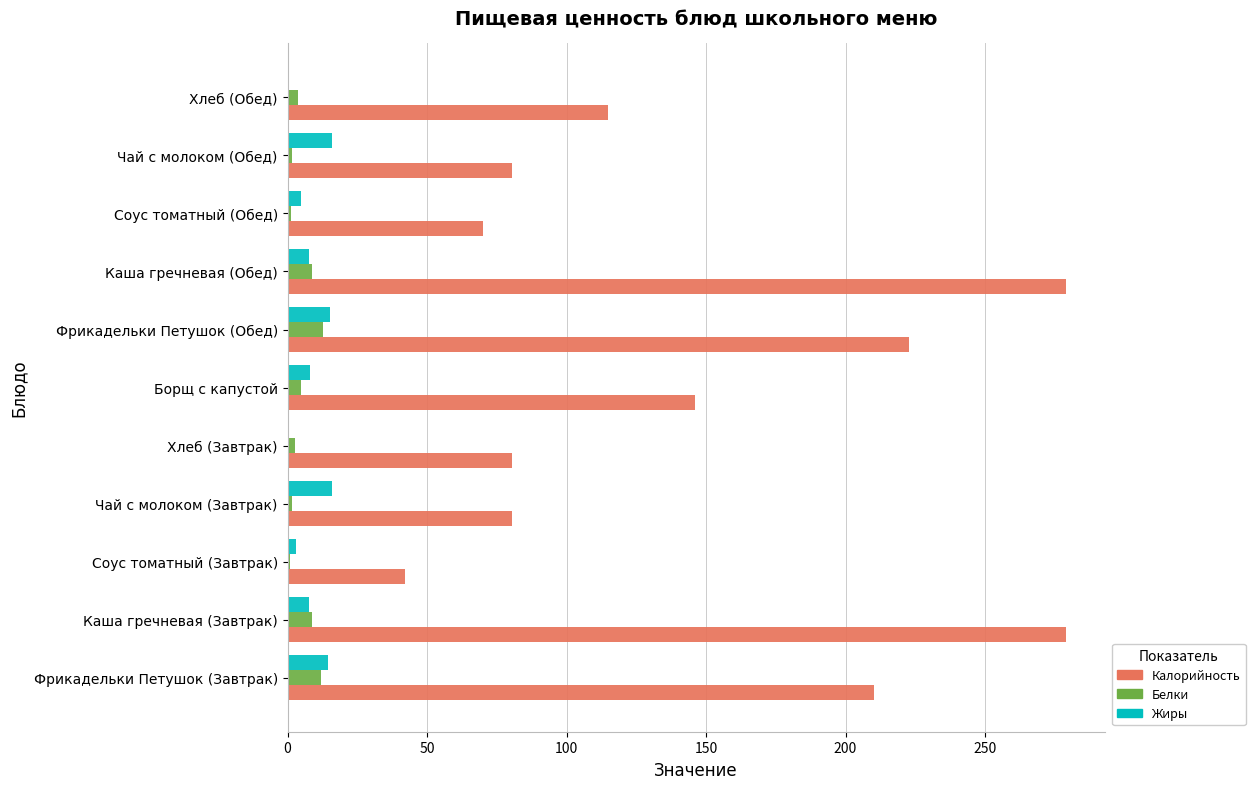

What is the maximum value for Жиры?

16.0